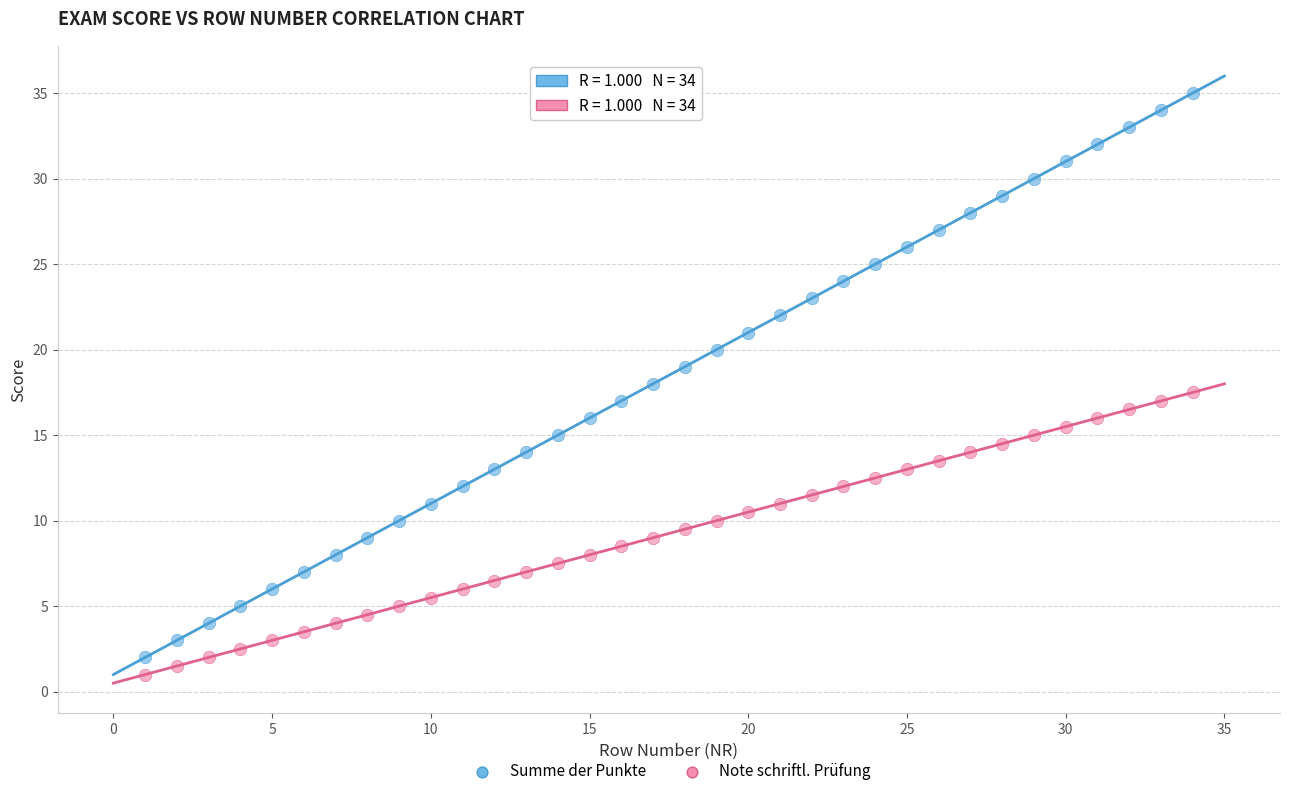

What is the X range (max minus min) for the scatter plot?

33.0